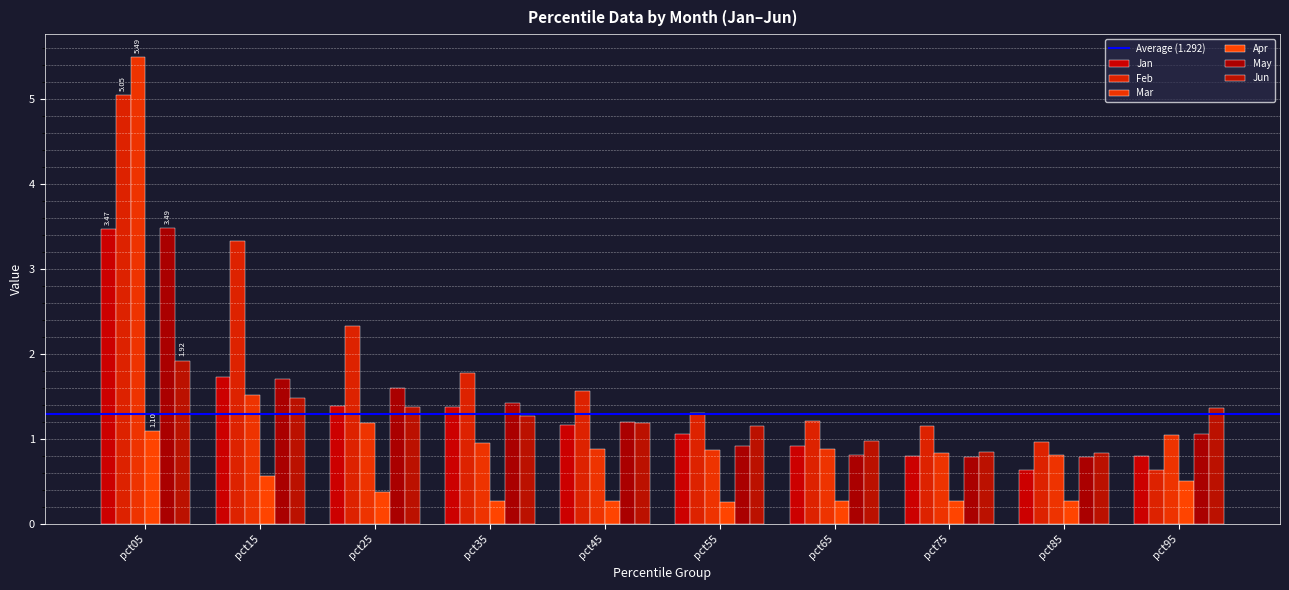

The May series shows 0.3 at pct85. True or false?

False